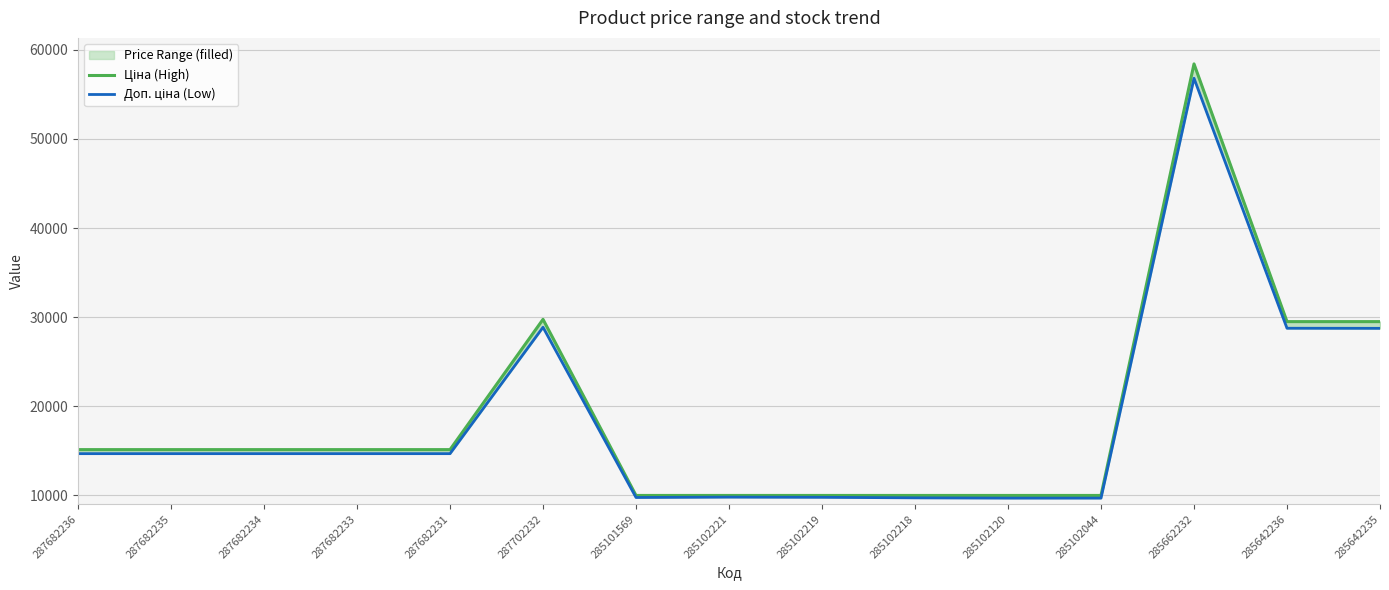

At how many categories does at least one series exceed 42988?

1